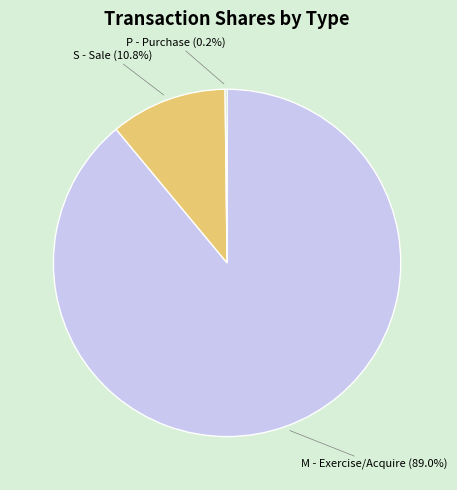

Is there any slice that represents more than half of the pie?

Yes